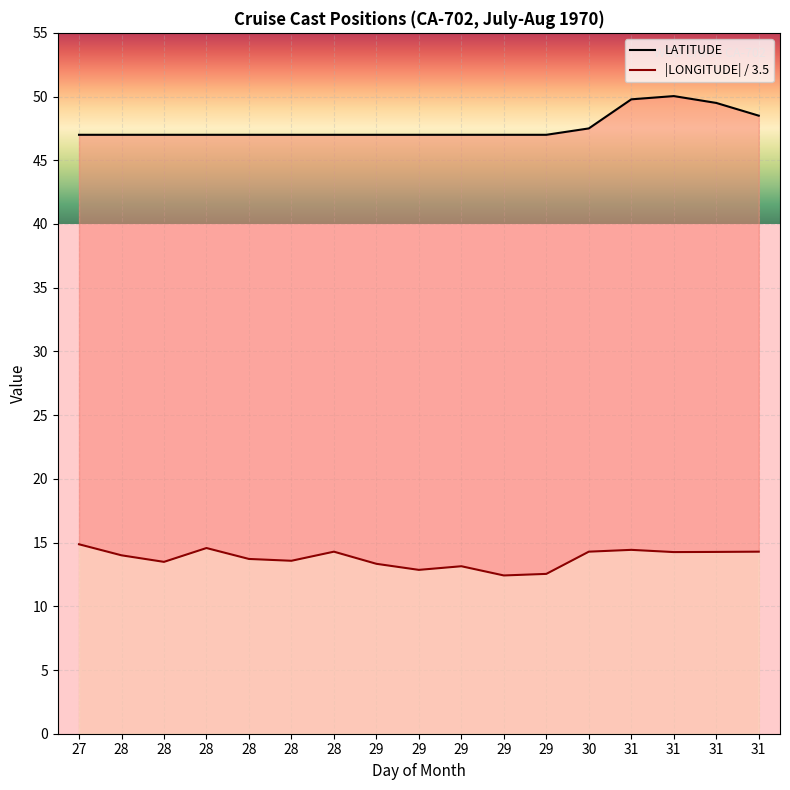

The value of LATITUDE at 31 is 50.0. True or false?

True